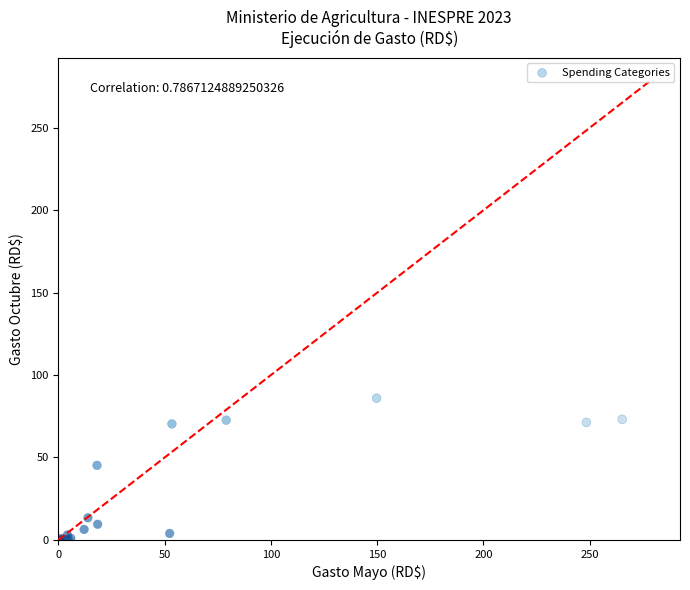

What Y value in the scatter plot is closest to 42?

45.2